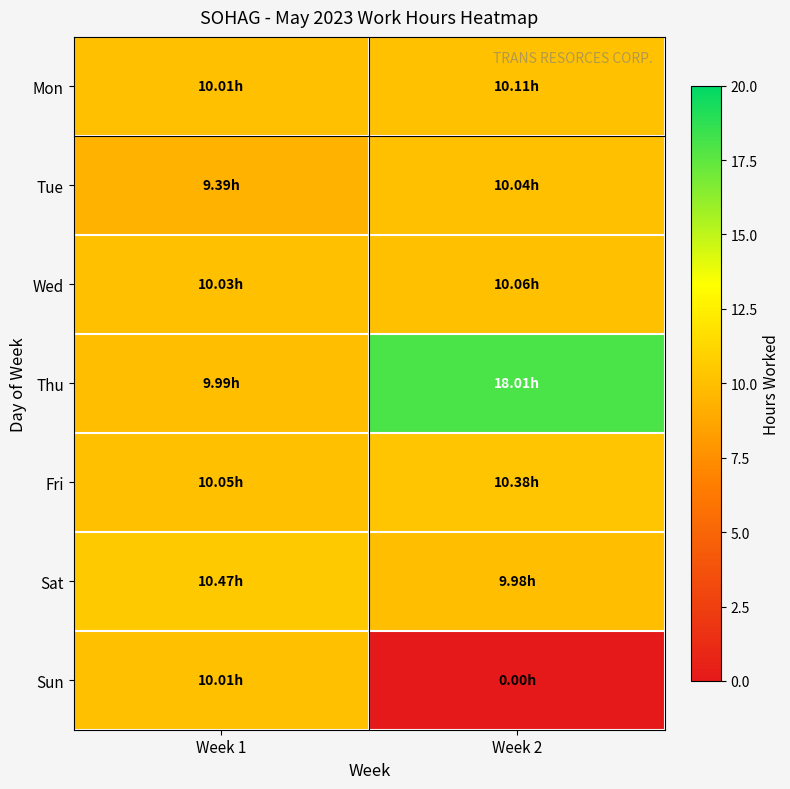

Reading left to right, what are all the values shown in this chart?

Mon: Week 1=10.0	Week 2=10.1
Tue: Week 1=9.4	Week 2=10.0
Wed: Week 1=10.0	Week 2=10.1
Thu: Week 1=10.0	Week 2=18.0
Fri: Week 1=10.1	Week 2=10.4
Sat: Week 1=10.5	Week 2=10.0
Sun: Week 1=10.0	Week 2=0.0